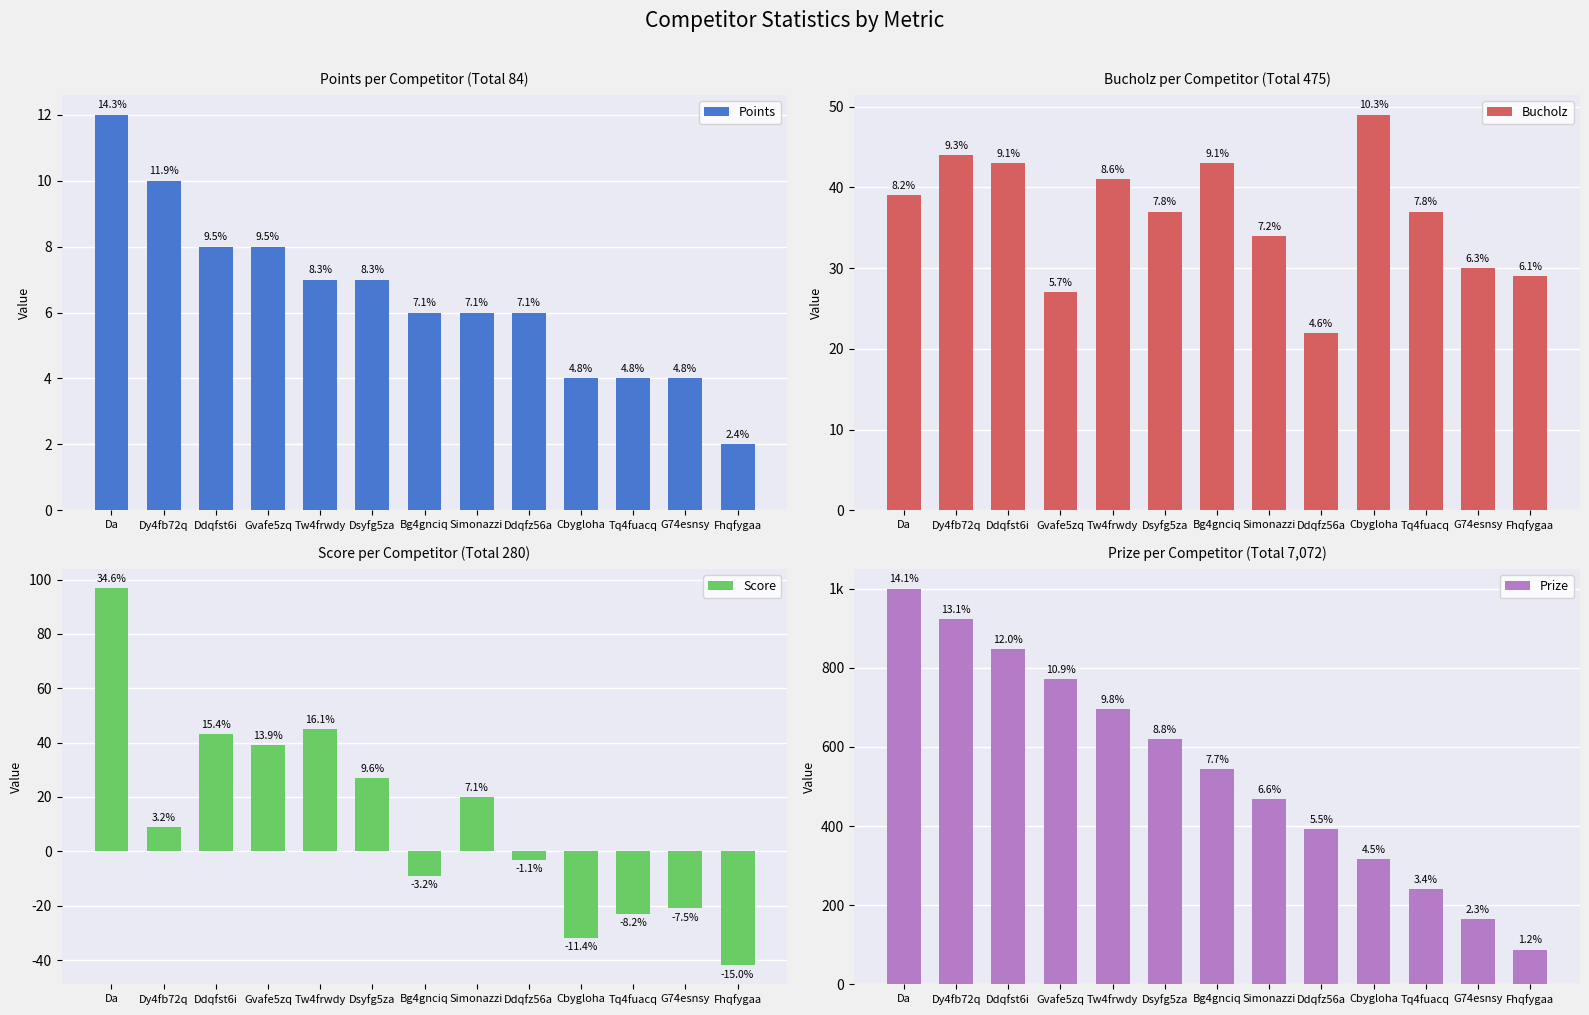

Which category has the lowest value in the Score series?

Fhqfygaa